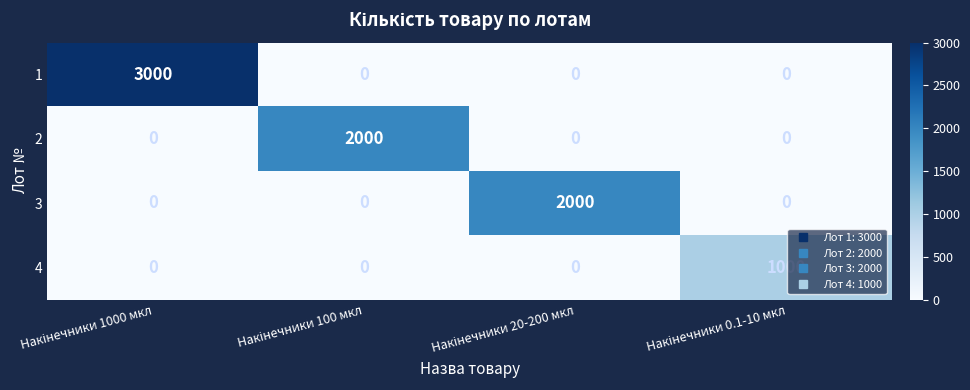

Reading left to right, transcribe all the data shown in this chart.

1: 3000	0	0	0
2: 0	2000	0	0
3: 0	0	2000	0
4: 0	0	0	1000